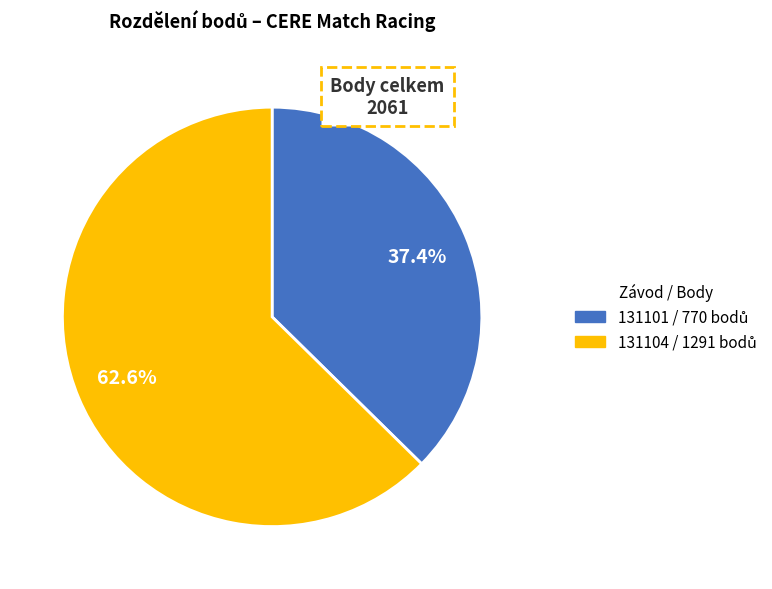

To the nearest percent, what is the difference between the largest and smallest slice percentages?

25%